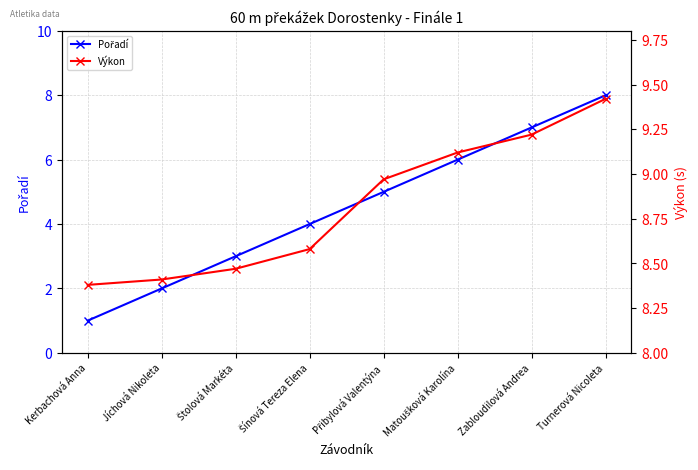

What is the smallest value displayed?

1.0